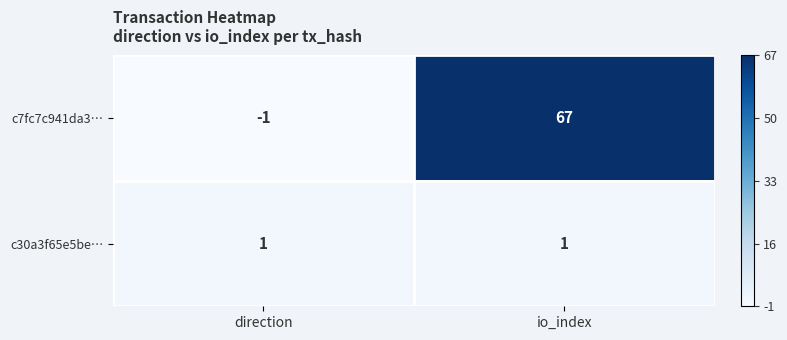

The c7fc7c941da3… series shows -2 at direction. True or false?

False